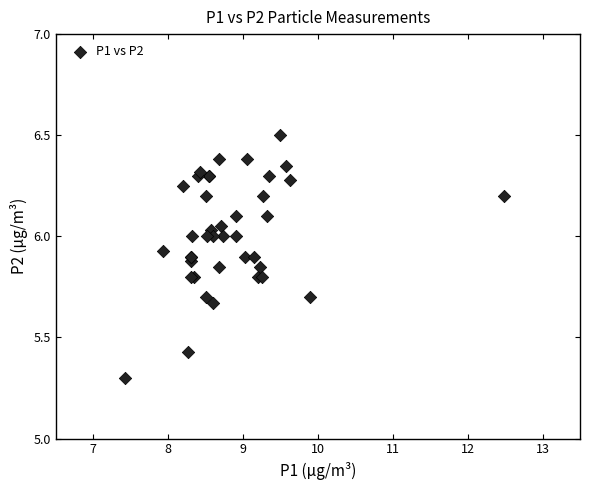

What Y value in the scatter plot is closest to 5?

5.3